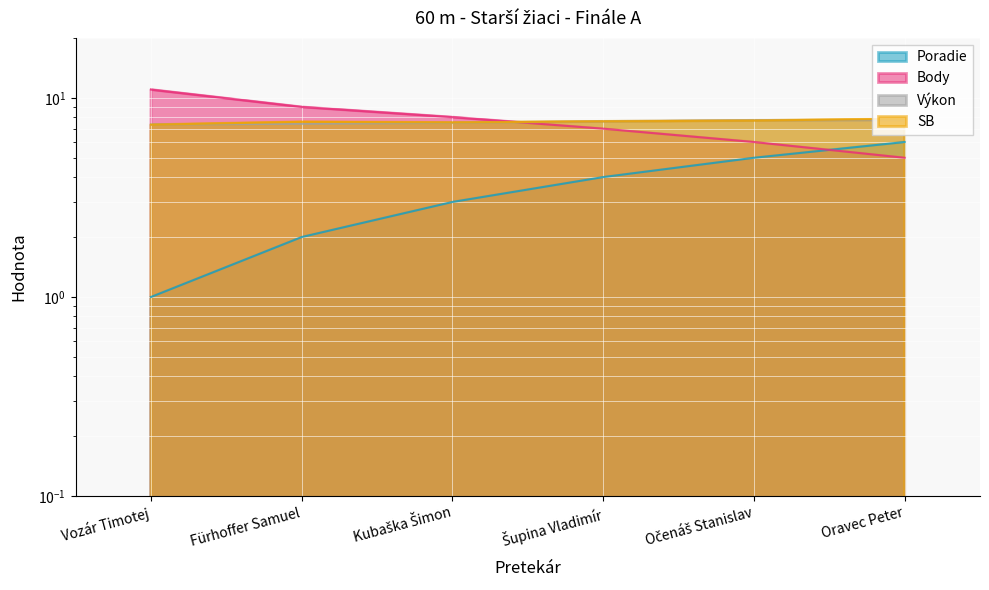

Rank the series by their maximum value, from lowest to highest.

Poradie, Výkon, SB, Body